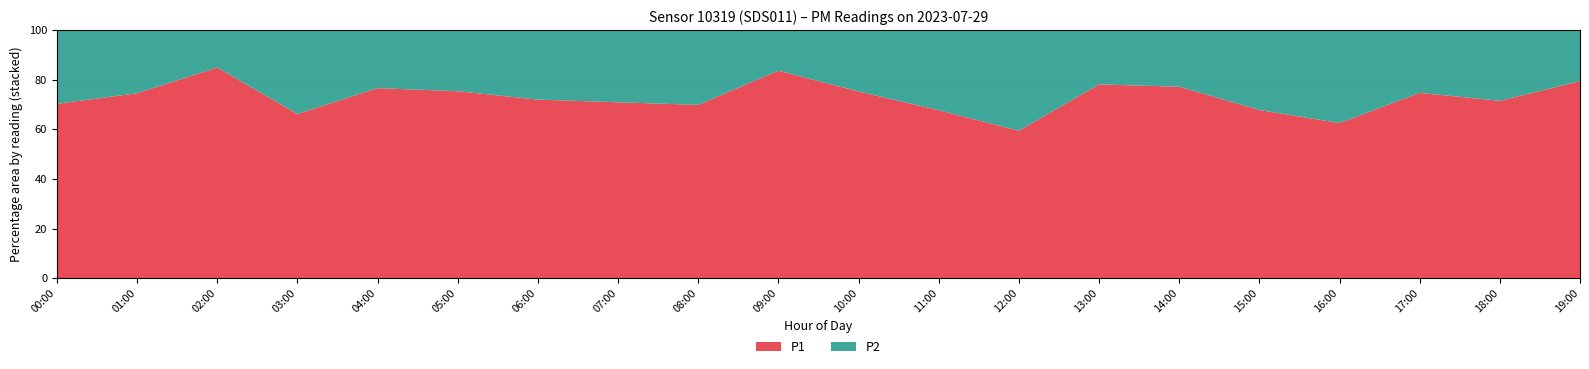

Reading left to right, extract all data points from this chart.

P1: 00:00=3.0	01:00=3.4	02:00=7.0	03:00=2.1	04:00=4.2	05:00=4.0	06:00=3.9	07:00=2.9	08:00=2.5	09:00=6.6	10:00=4.2	11:00=3.1	12:00=1.6	13:00=4.6	14:00=4.0	15:00=3.0	16:00=2.0	17:00=3.5	18:00=2.6	19:00=4.4
P2: 00:00=1.3	01:00=1.2	02:00=1.2	03:00=1.1	04:00=1.3	05:00=1.3	06:00=1.5	07:00=1.2	08:00=1.1	09:00=1.3	10:00=1.4	11:00=1.5	12:00=1.1	13:00=1.3	14:00=1.2	15:00=1.4	16:00=1.2	17:00=1.2	18:00=1.1	19:00=1.1